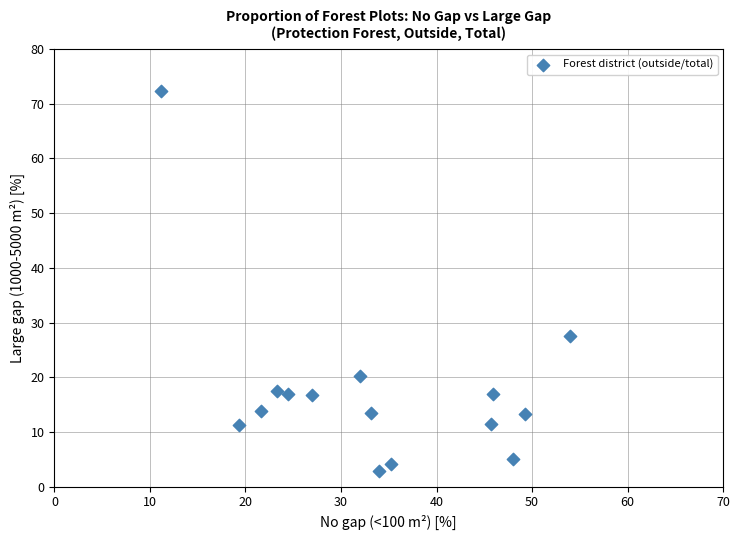

What Y value in the scatter plot is closest to 37?

27.5